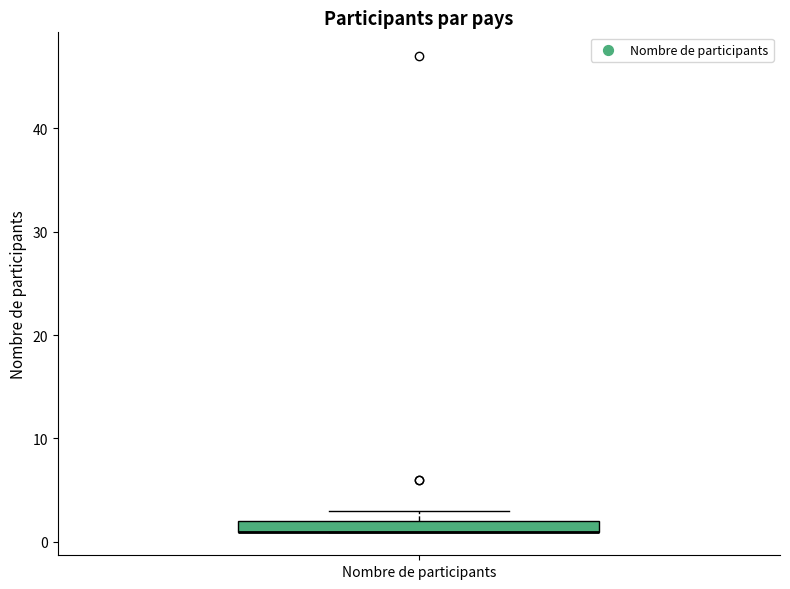

Where is the lower edge of the box for Nombre de participants on the y-axis? The values are not printed on the chart, so give them approximately, as read against the axis.

1